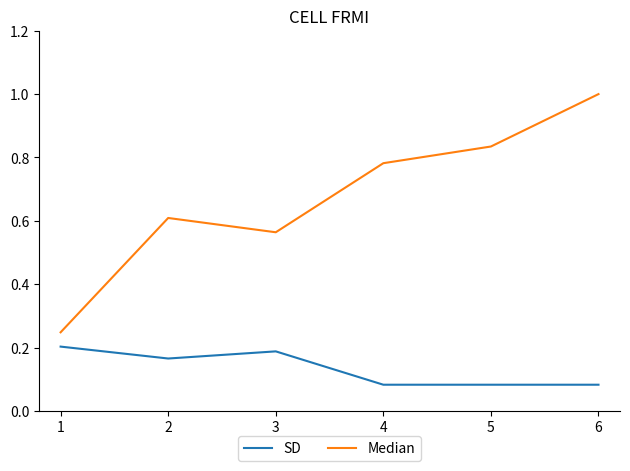

Which series has the widest spread of values?

Median